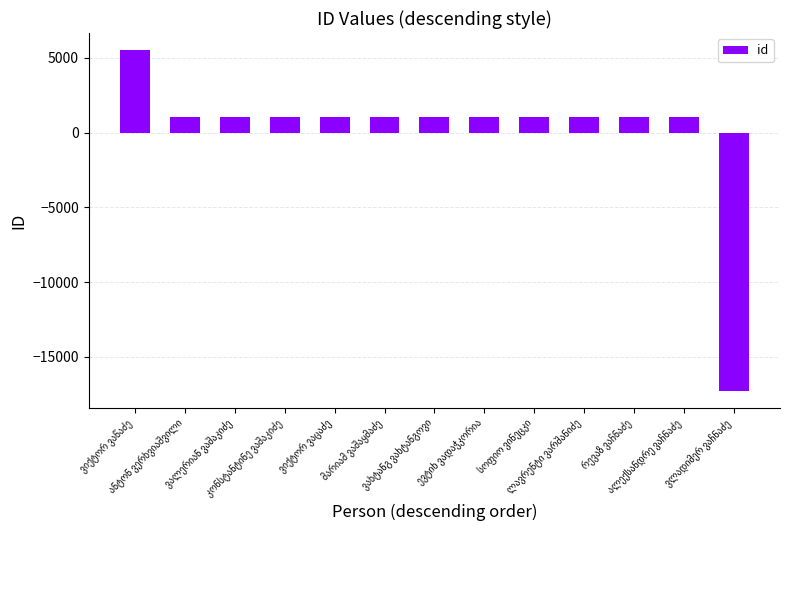

What is the value of the 3rd bar from the left?

1071.8